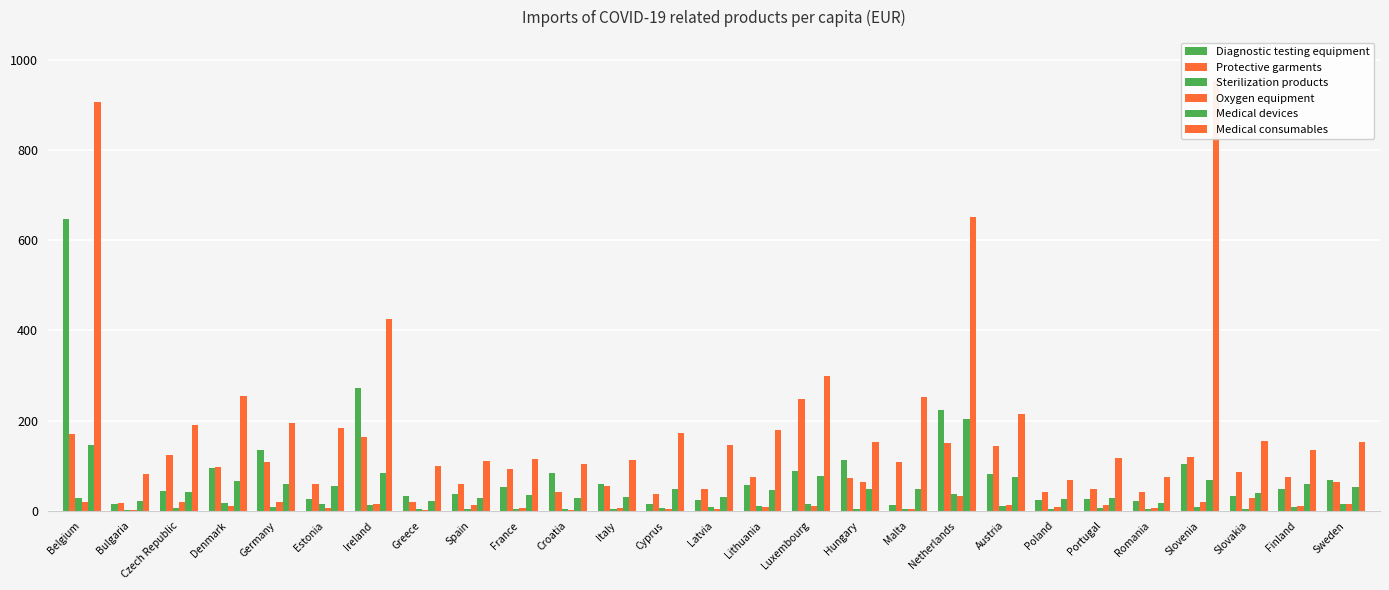

Between Croatia and Netherlands, which series saw the biggest shift?

Medical consumables